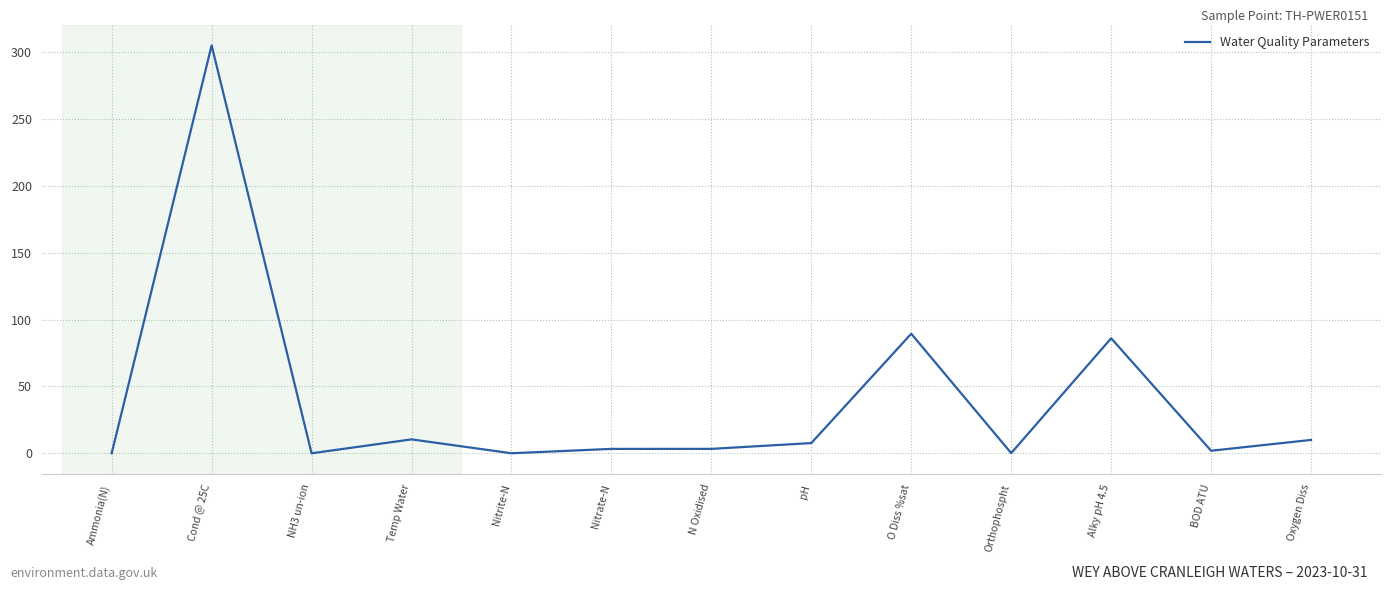

What is the difference between the maximum and minimum values?

305.0